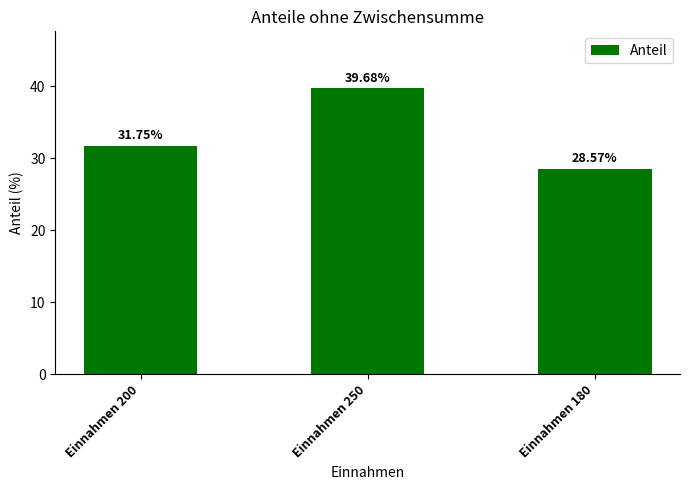

What is the ratio of the value at Einnahmen 250 to the value at Einnahmen 180?

1.4